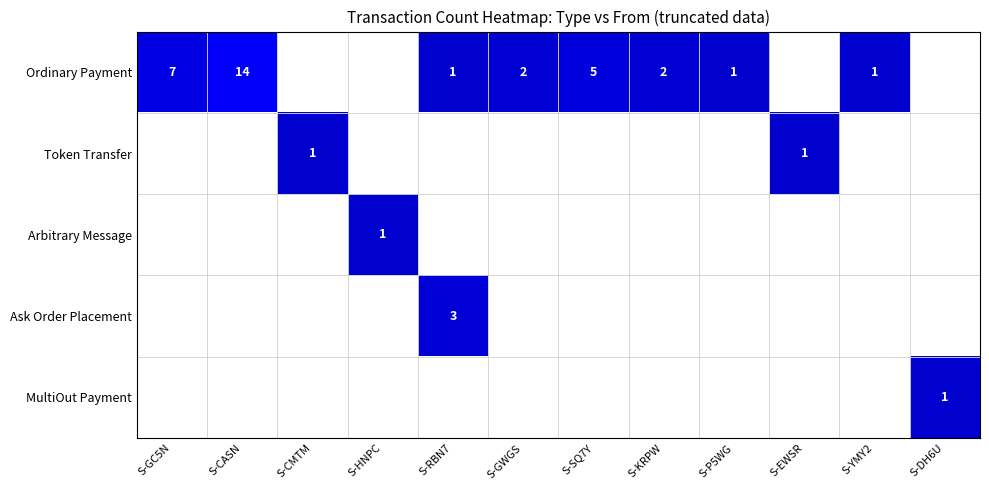

The value of MultiOut Payment at S-DH6U is 1. True or false?

True